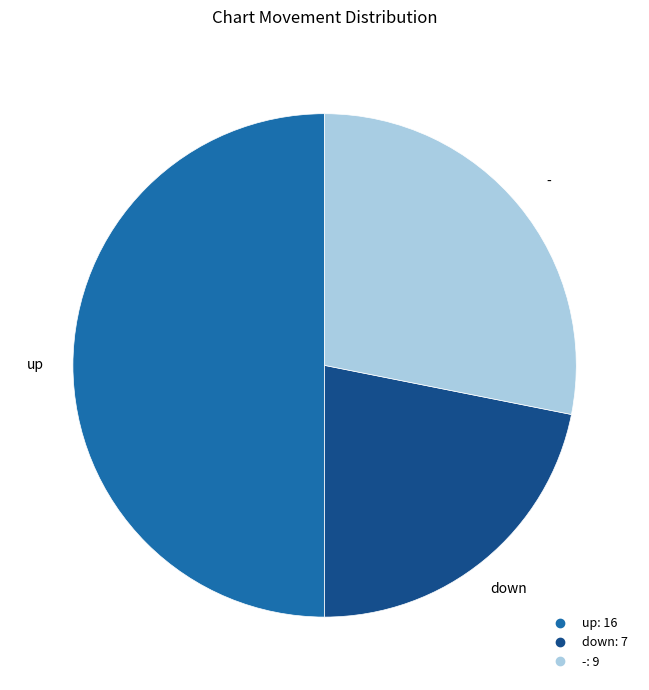

Rank the categories by value from lowest to highest.

down, -, up